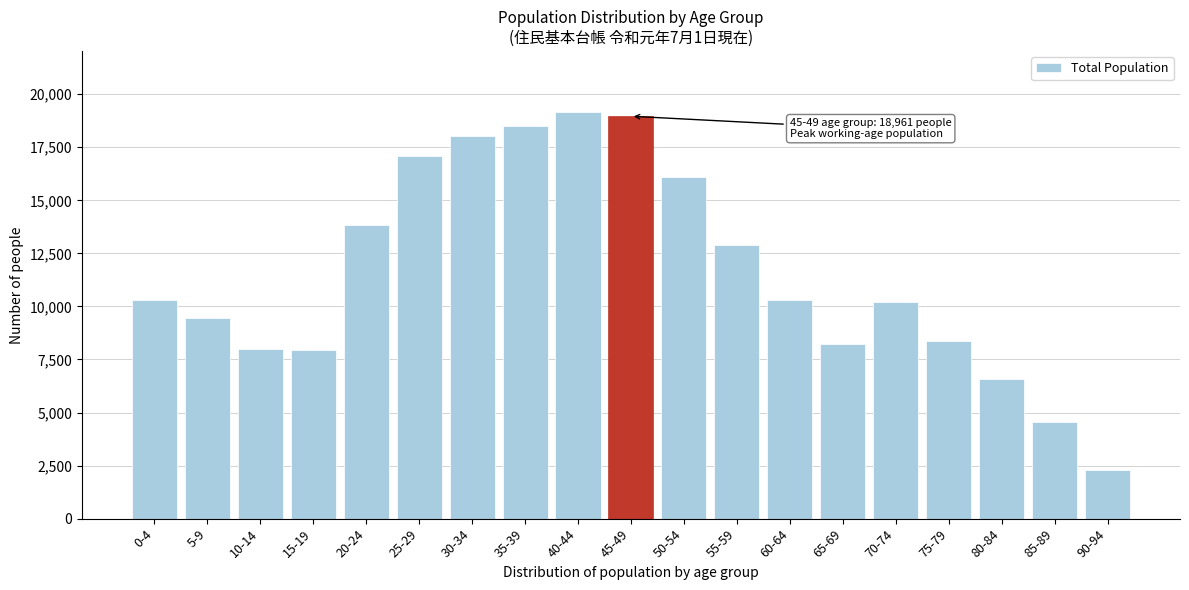

What is the approximate value at 80-84?

6596